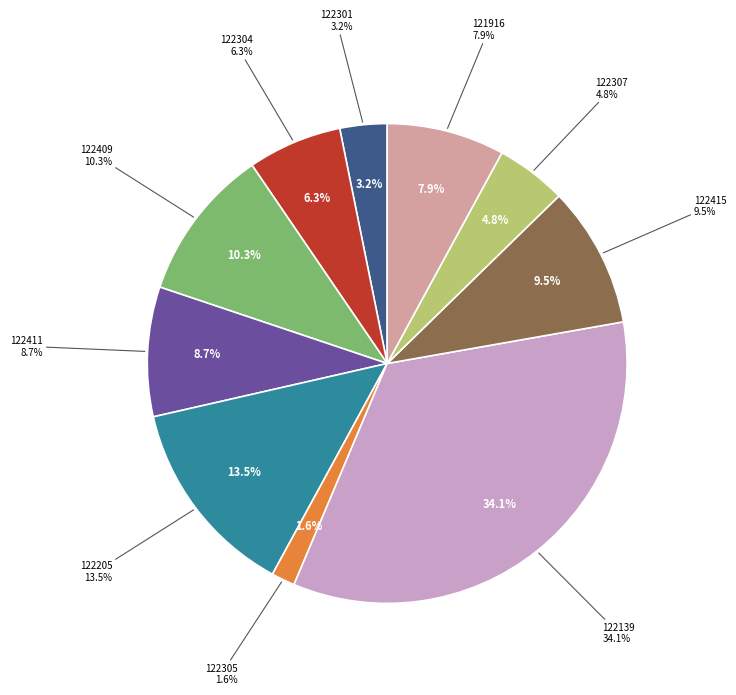

How much of the chart is everything except 122139?

65.9%